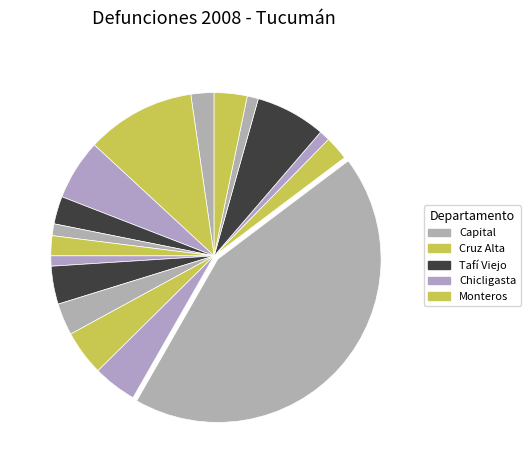

Count the number of slices in the pie.

17